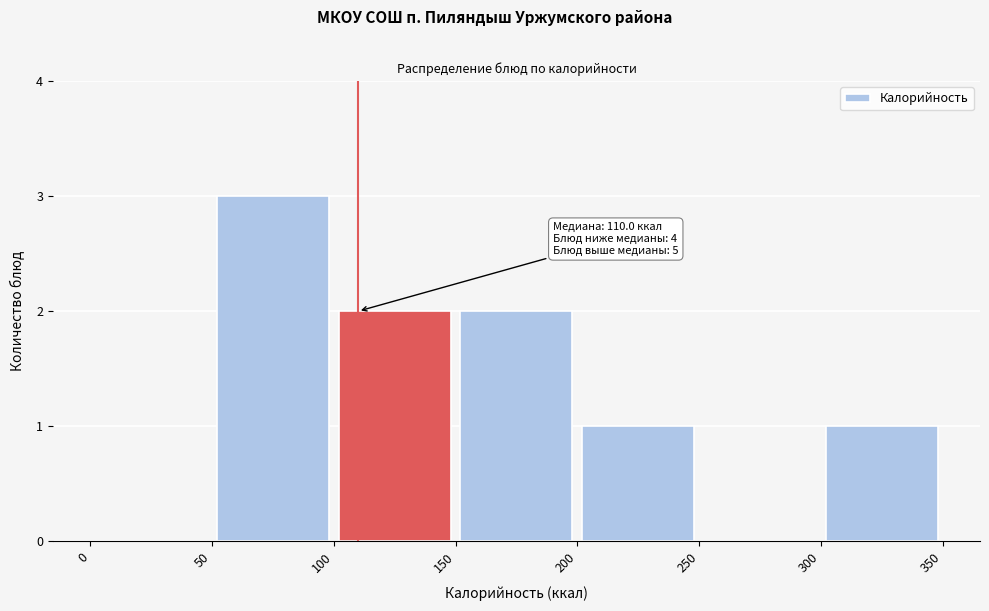

Over which range of the x-axis is the bar tallest?

50 to 100